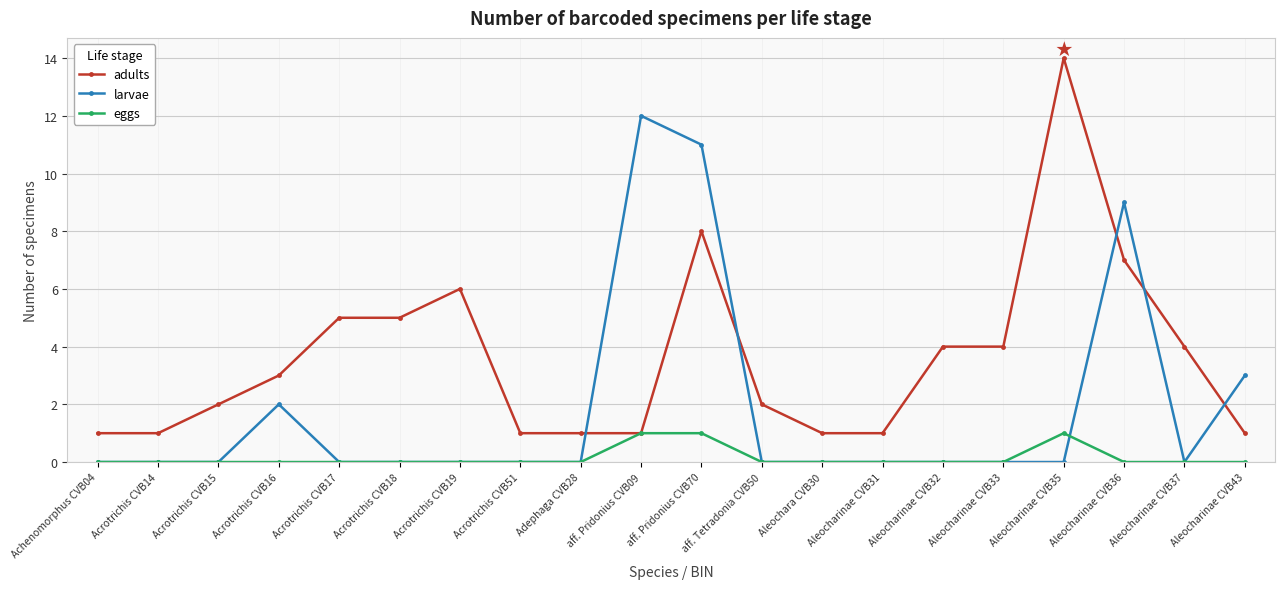

Reading left to right, extract all data points from this chart.

adults: 1	1	2	3	5	5	6	1	1	1	8	2	1	1	4	4	14	7	4	1
larvae: 0	0	0	2	0	0	0	0	0	12	11	0	0	0	0	0	0	9	0	3
eggs: 0	0	0	0	0	0	0	0	0	1	1	0	0	0	0	0	1	0	0	0